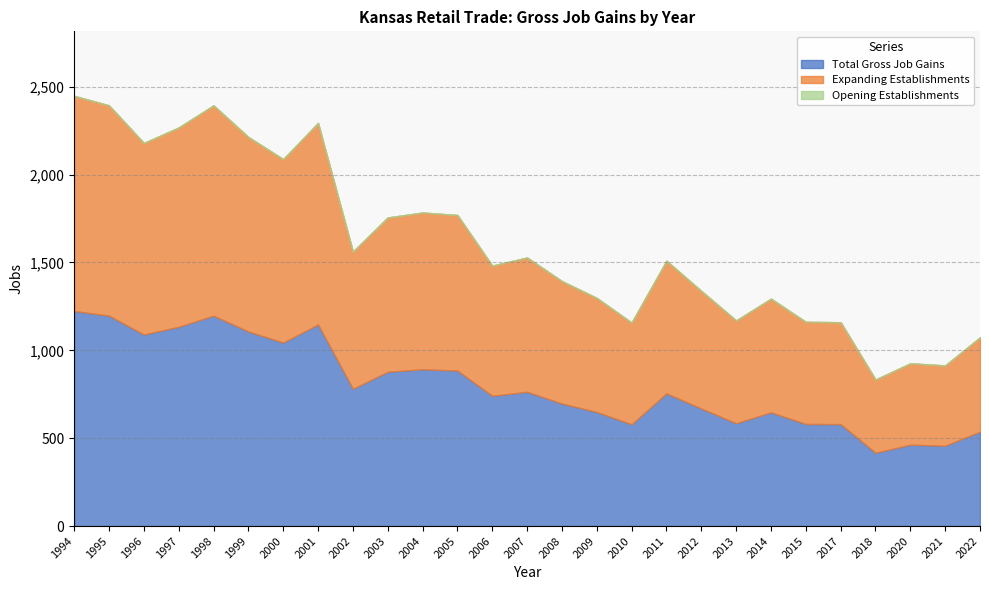

Rank the series by their maximum value, from highest to lowest.

Total Gross Job Gains, Expanding Establishments, Opening Establishments